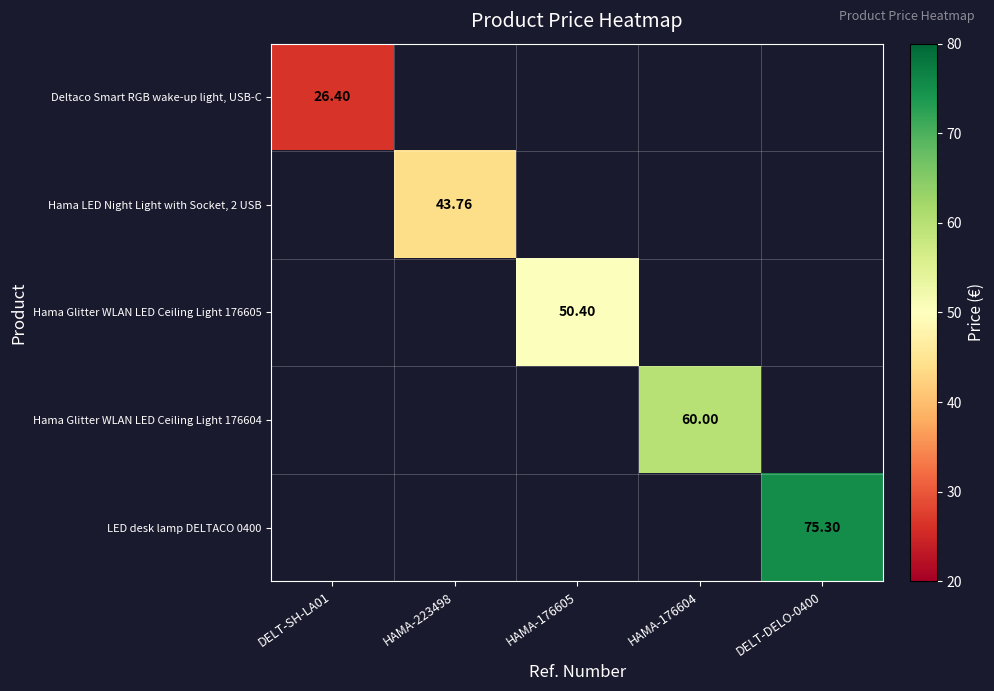

What is the total value across all series at HAMA-176605?

50.4